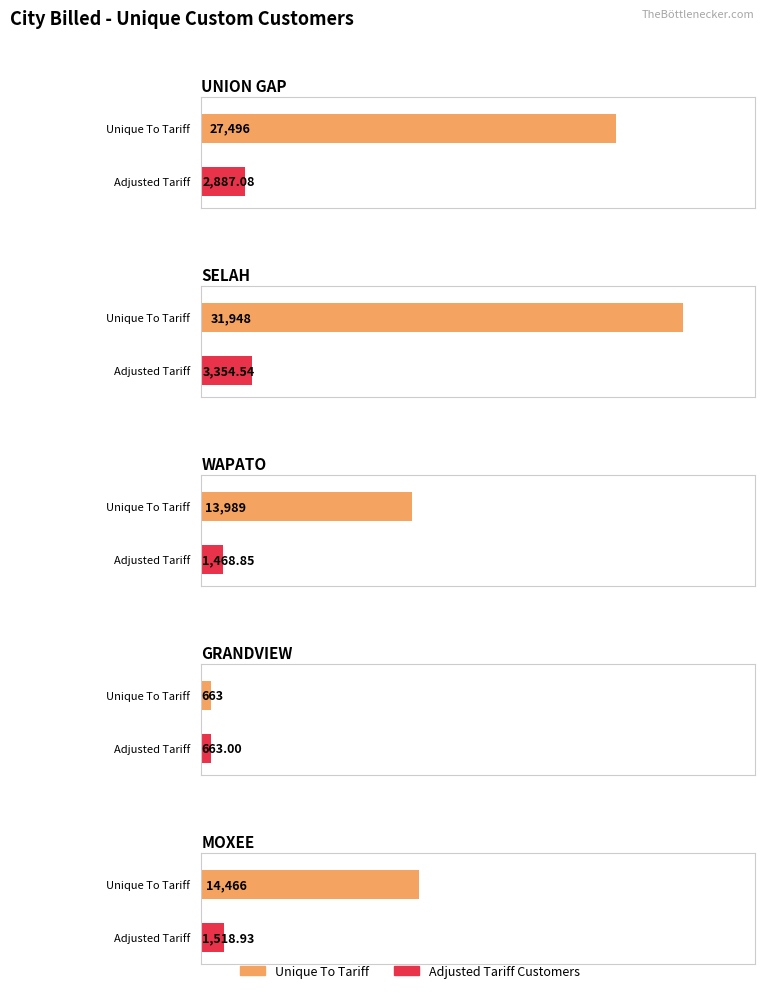

What is the difference between the maximum and minimum values in the UNION GAP series?

24608.9